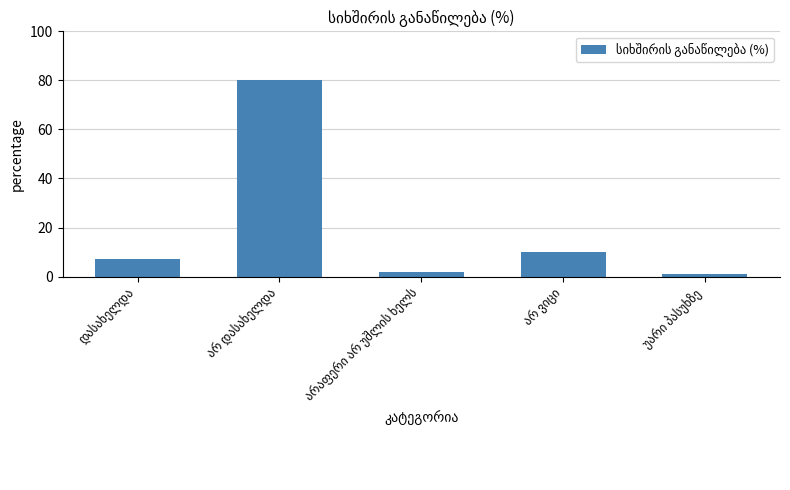

What is the maximum value shown in the chart?

80